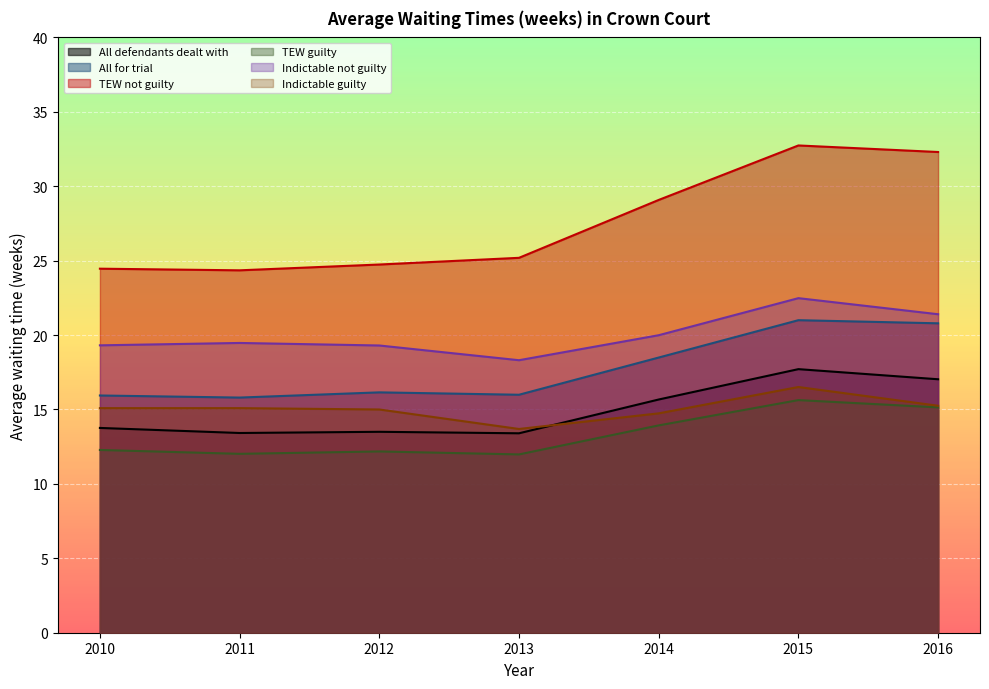

True or false: TEW not guilty and Indictable not guilty intersect in this chart.

False